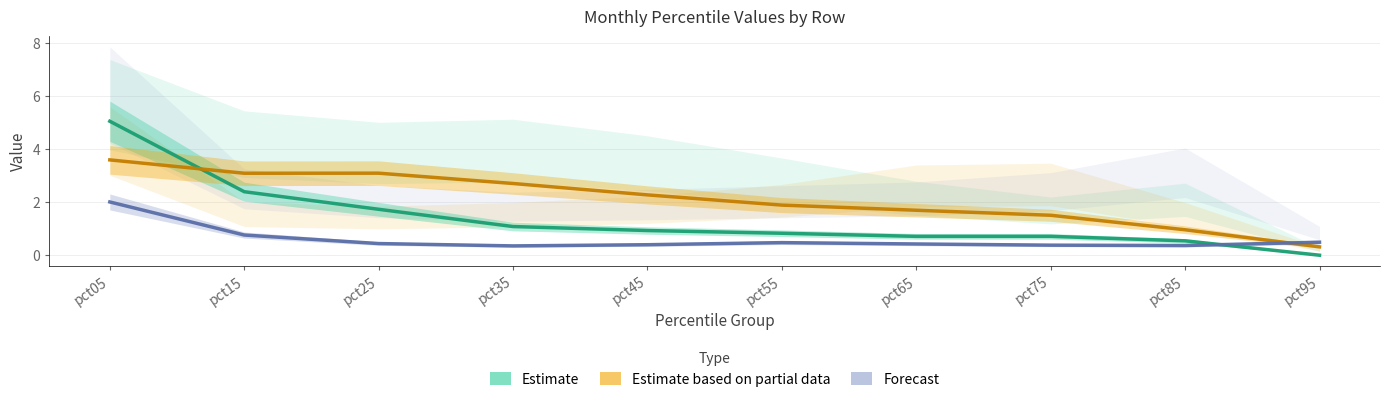

What is the average value of the Mar series?

2.1